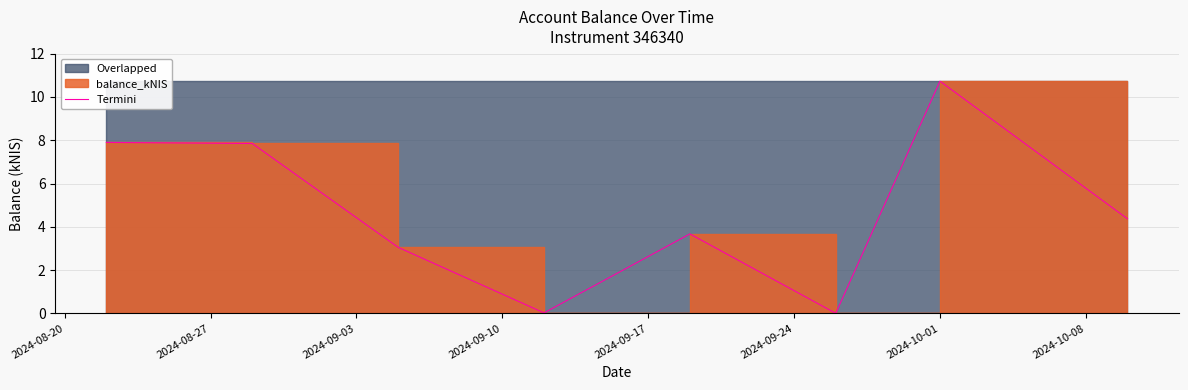

What is the maximum value shown in the chart?

10.7